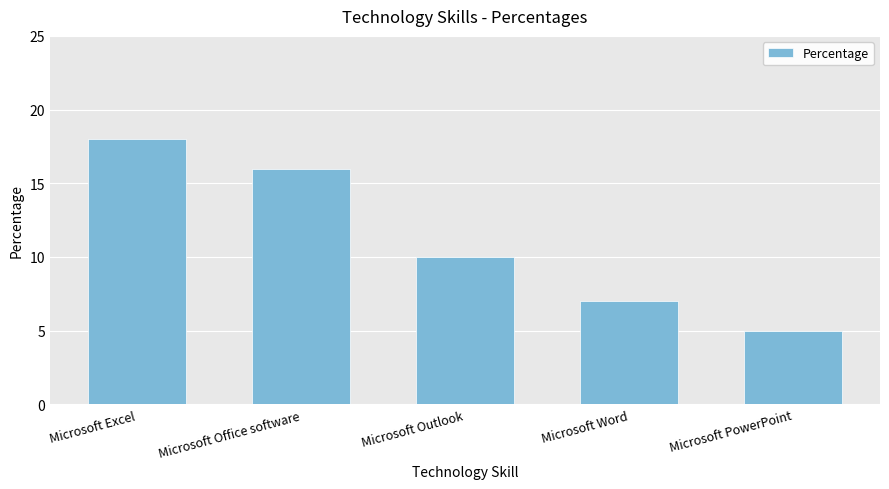

Is it true that the value at Microsoft Word is 3?

False